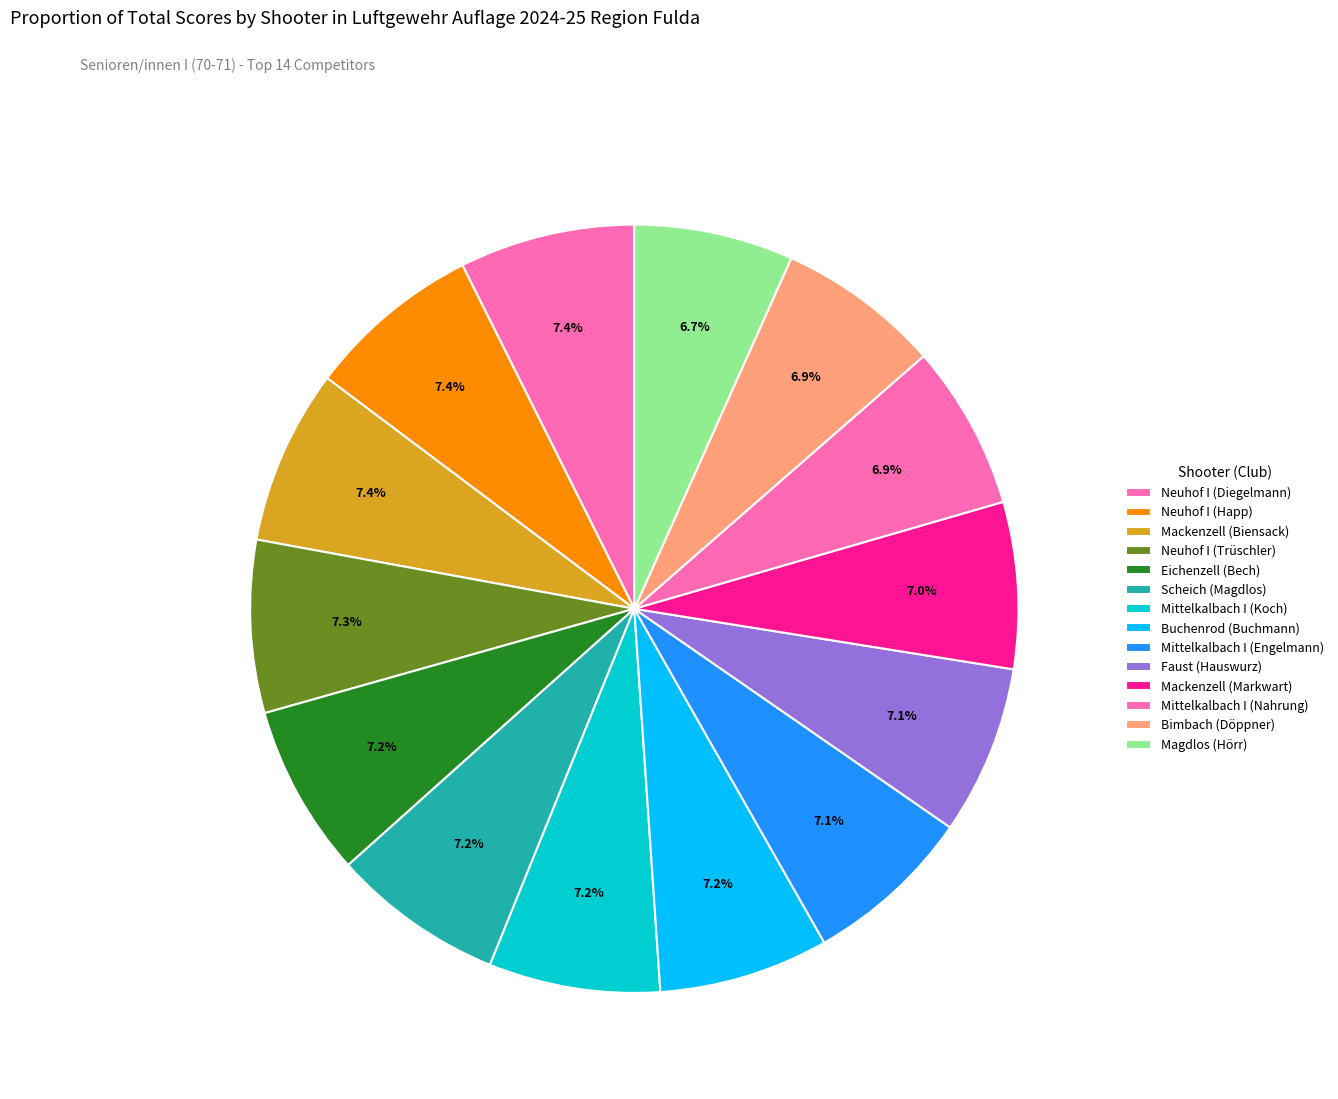

Count the number of slices in the pie.

14